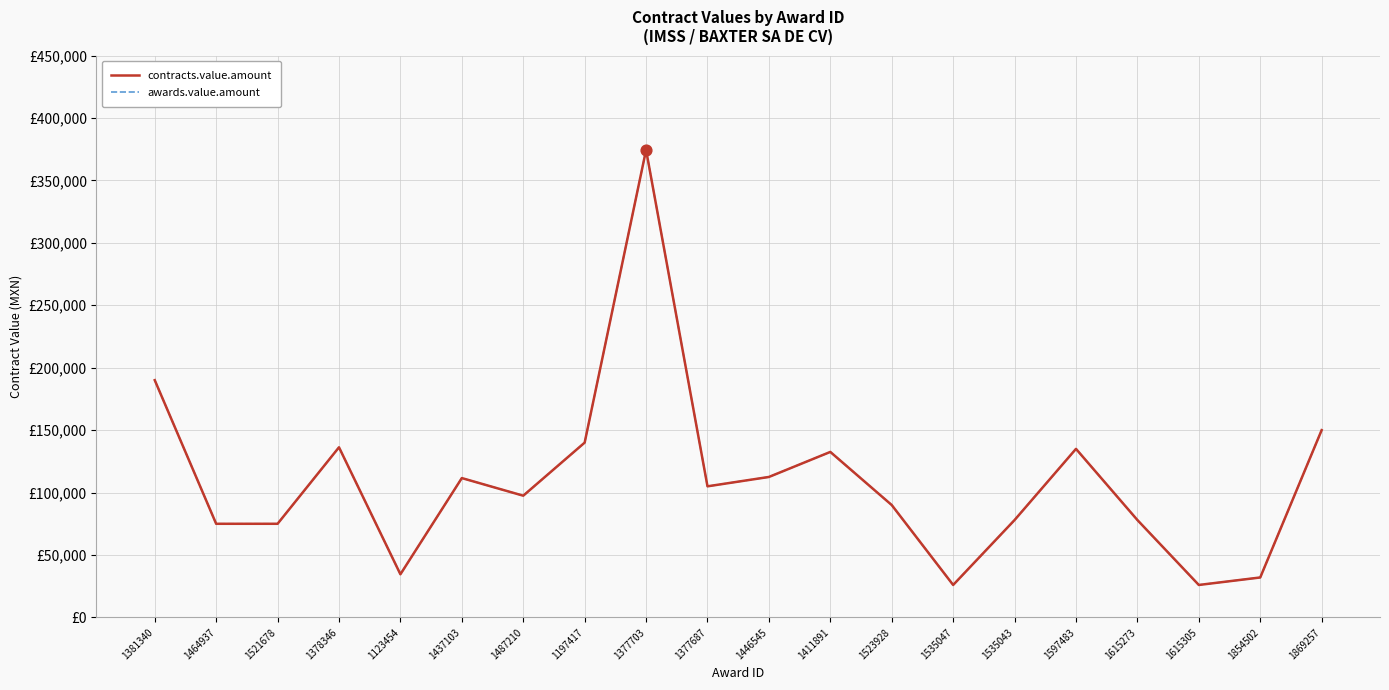

Is this an area chart (filled region under the line)?

No